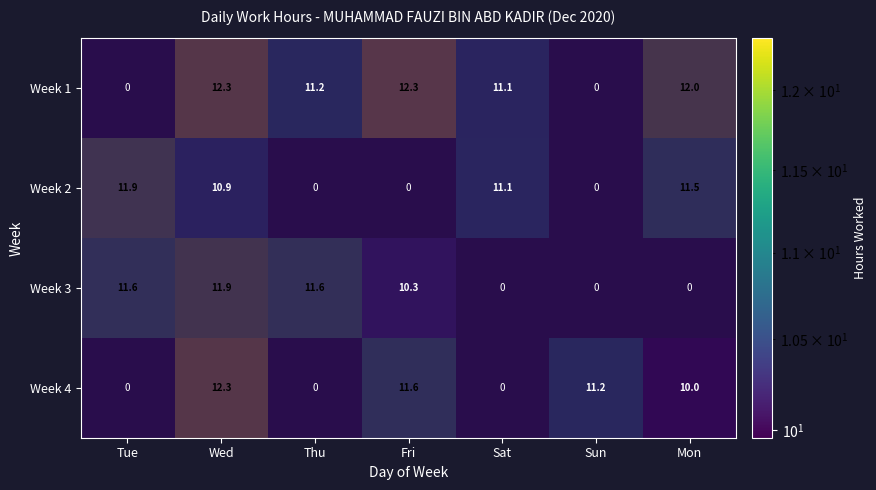

Between Wed and Fri, which series saw the biggest shift?

Week 2